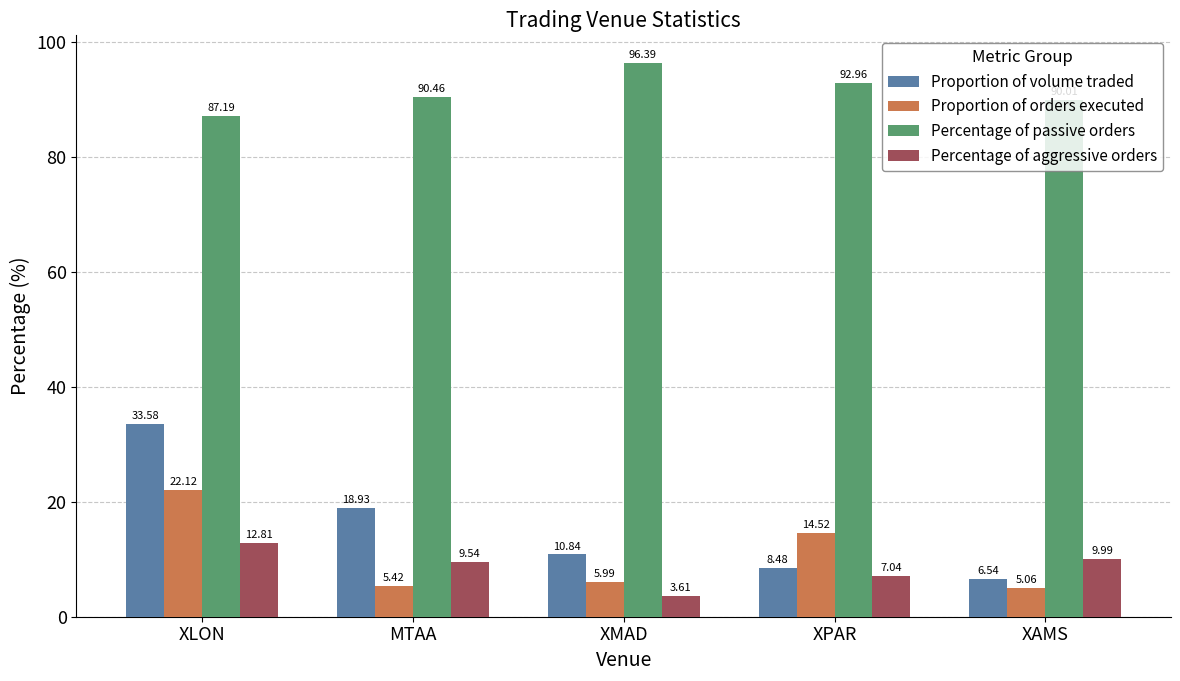

How many groups of bars are there?

5